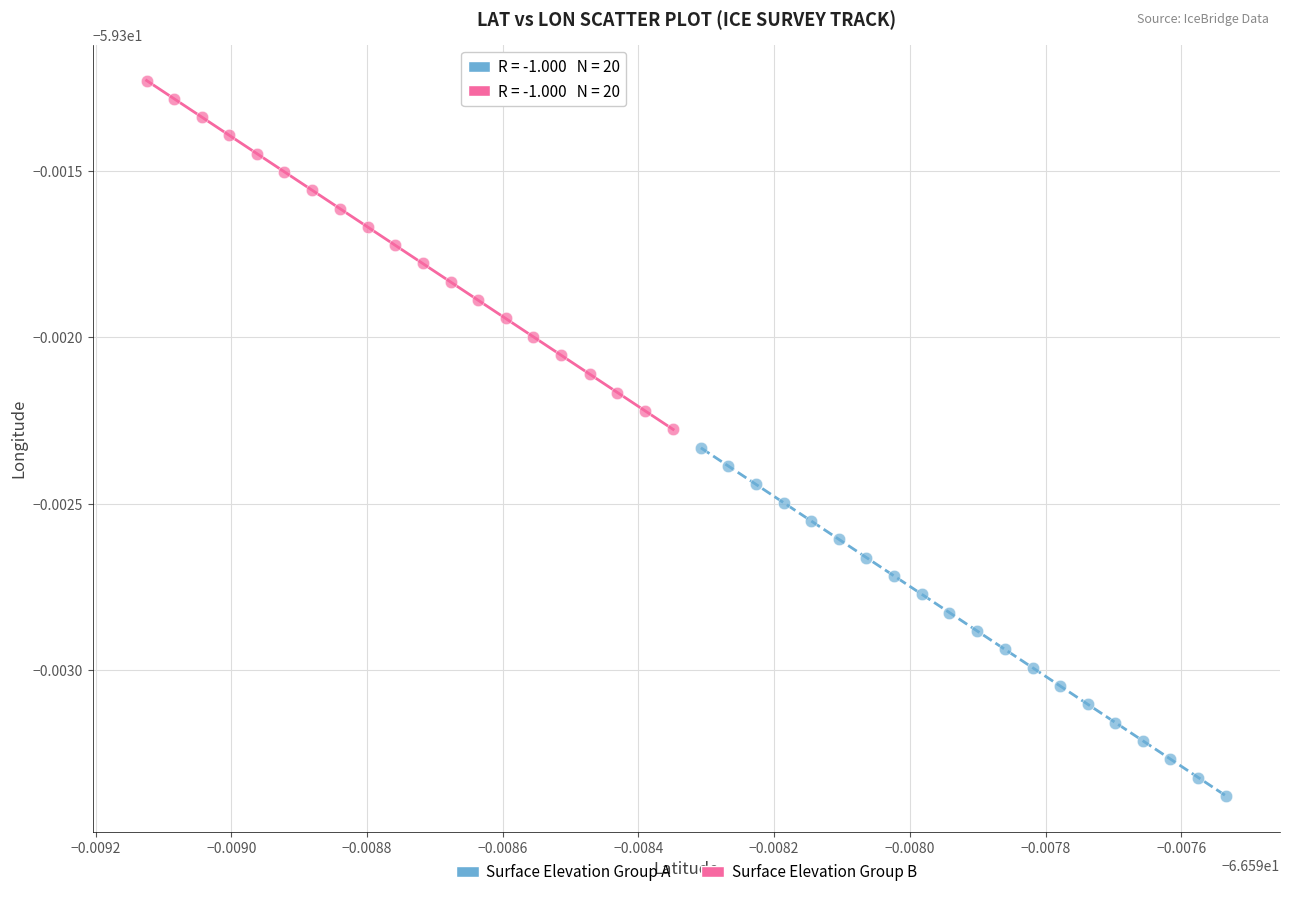

What are all the series names shown in the legend?

Surface Elevation Group A, Surface Elevation Group B